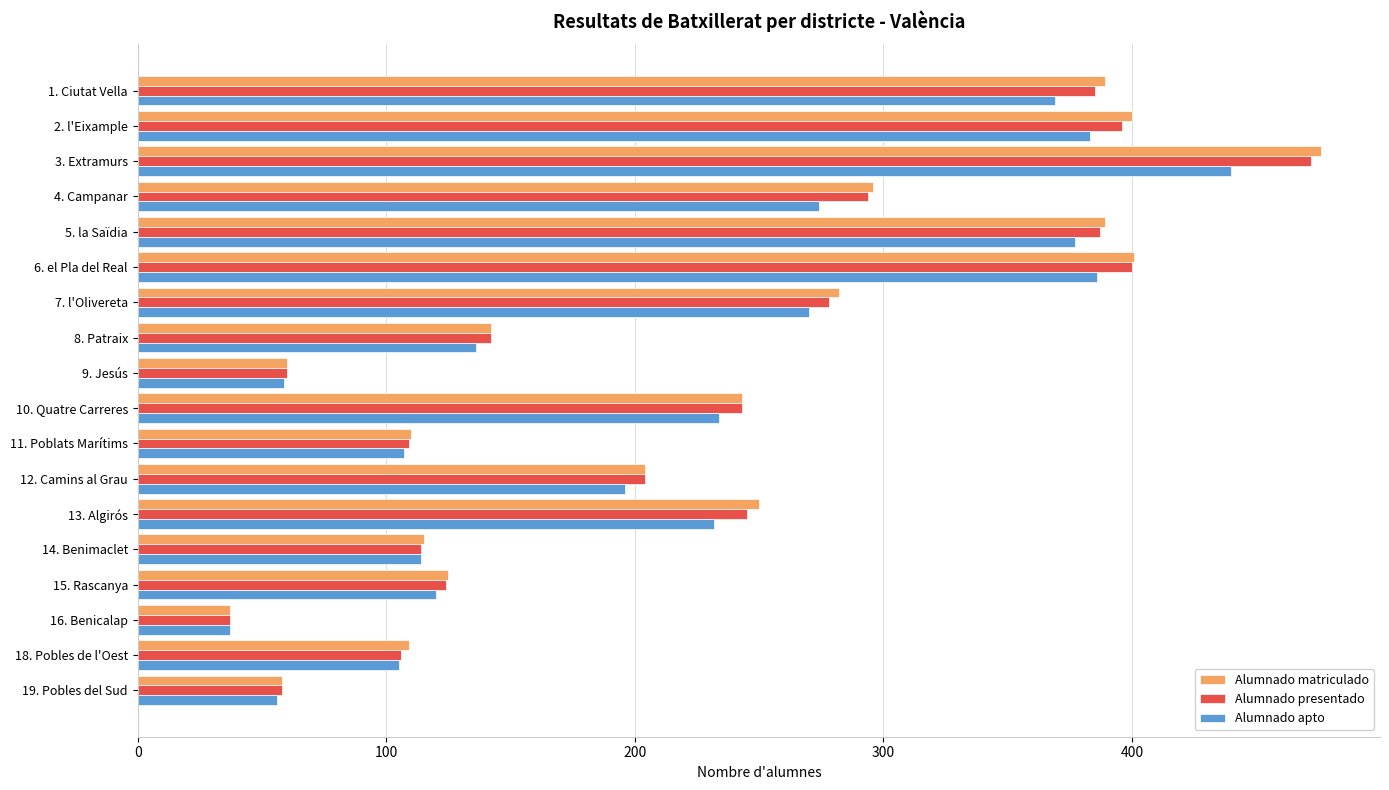

What are all the series names shown in the legend?

Alumnado matriculado, Alumnado presentado, Alumnado apto